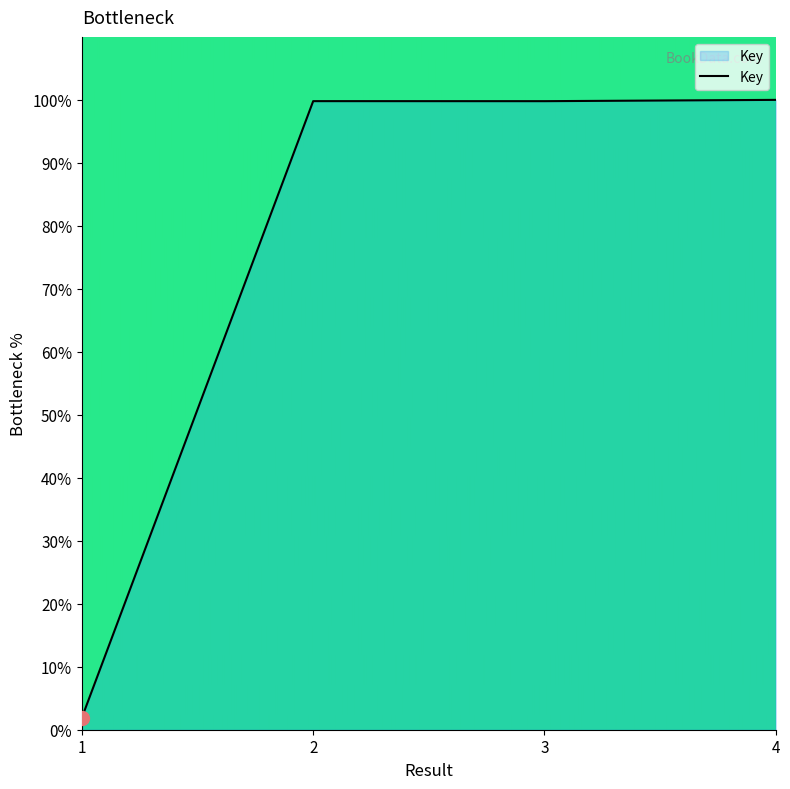

Approximately how many times larger is the value at 4 compared to 2?

1.0